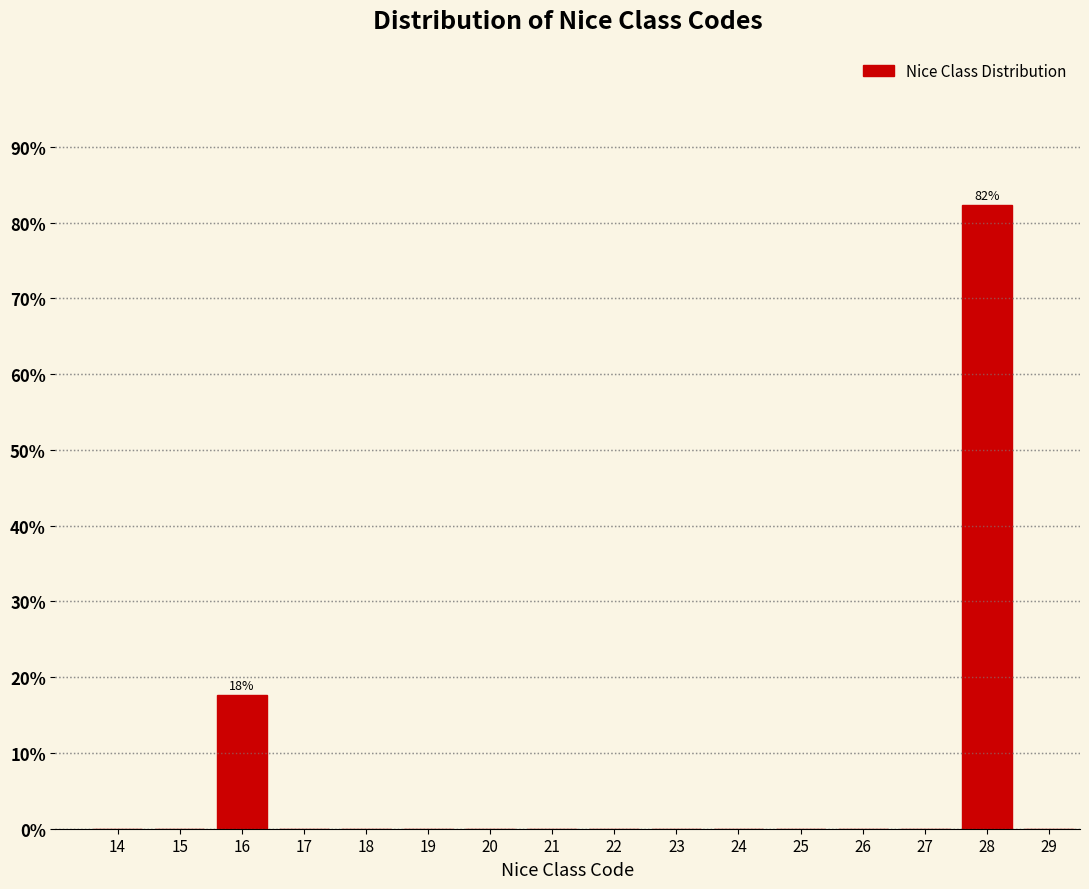

Reading left to right, transcribe all the data shown in this chart.

14=0.0	15=0.0	16=17.6	17=0.0	18=0.0	19=0.0	20=0.0	21=0.0	22=0.0	23=0.0	24=0.0	25=0.0	26=0.0	27=0.0	28=82.4	29=0.0